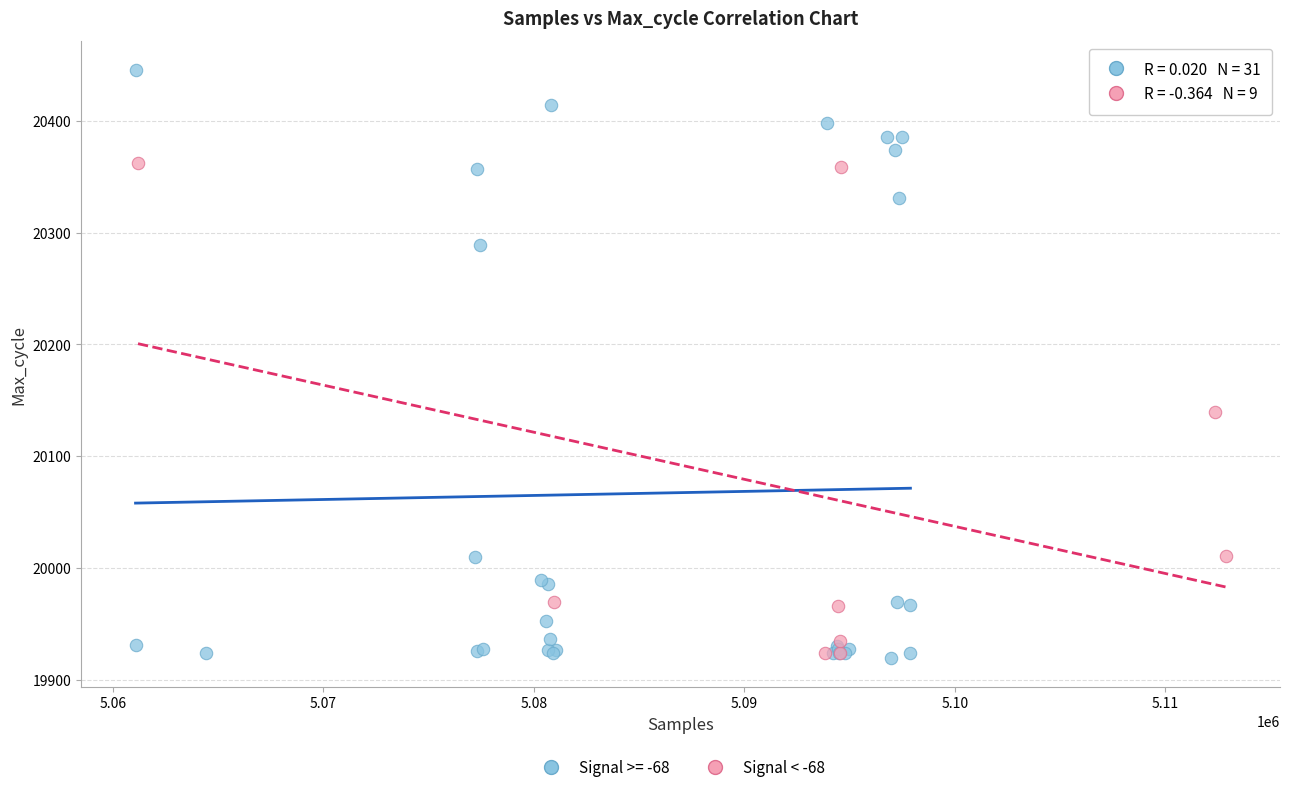

Which series has the widest spread of Y values?

Signal >= -68